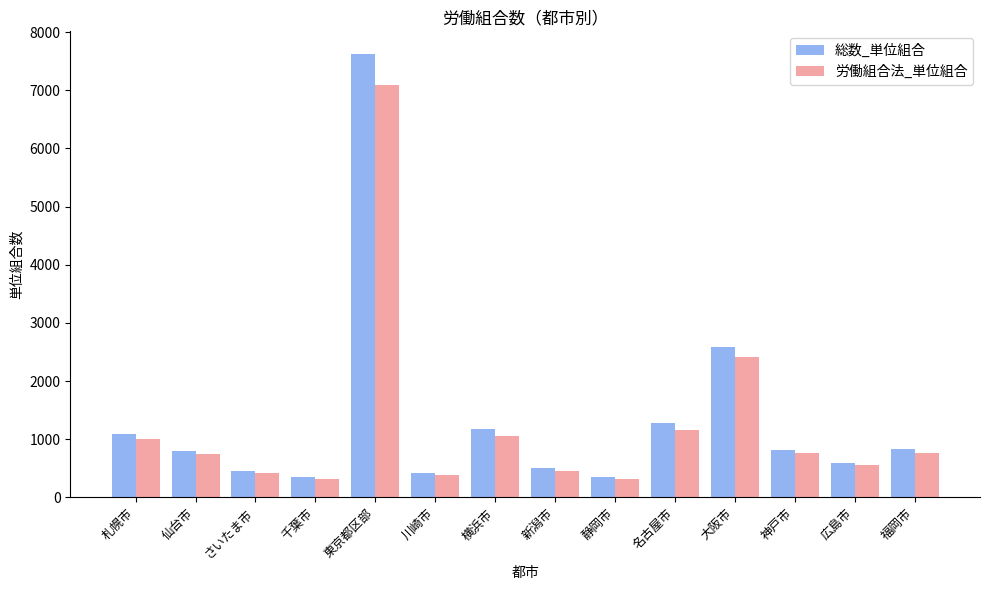

Rank the series at 札幌市 from lowest to highest value.

労働組合法_単位組合, 総数_単位組合